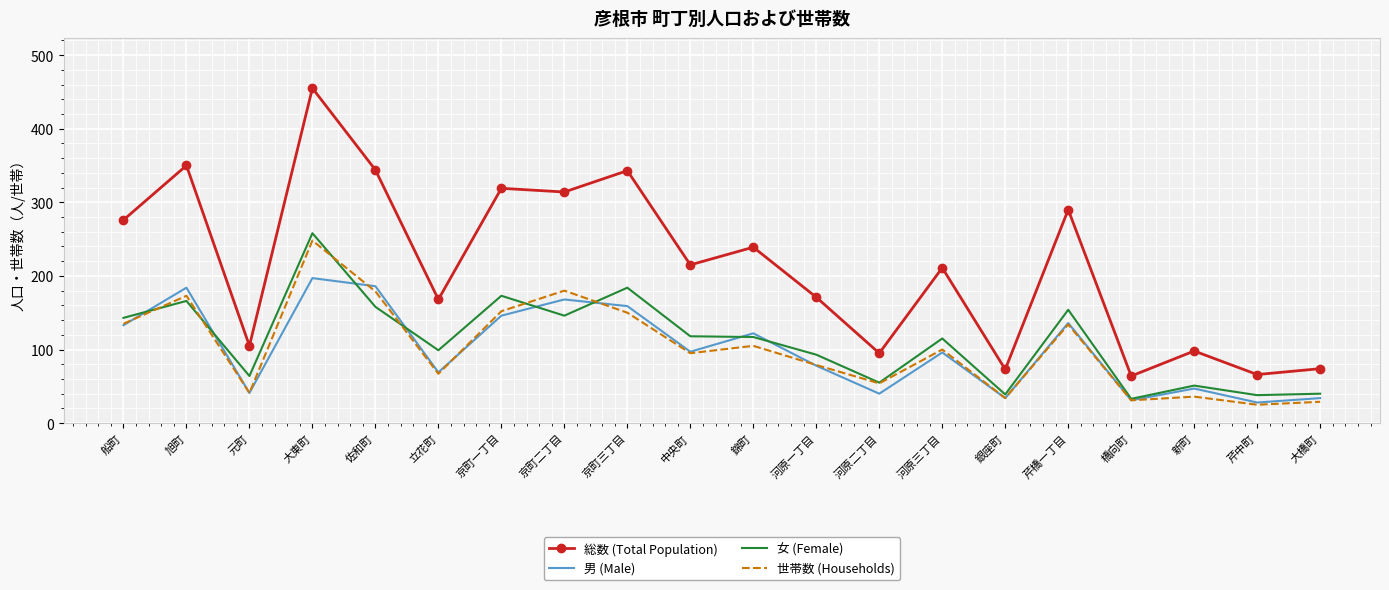

Rank the series by their maximum value, from lowest to highest.

男 (Male), 世帯数 (Households), 女 (Female), 総数 (Total Population)